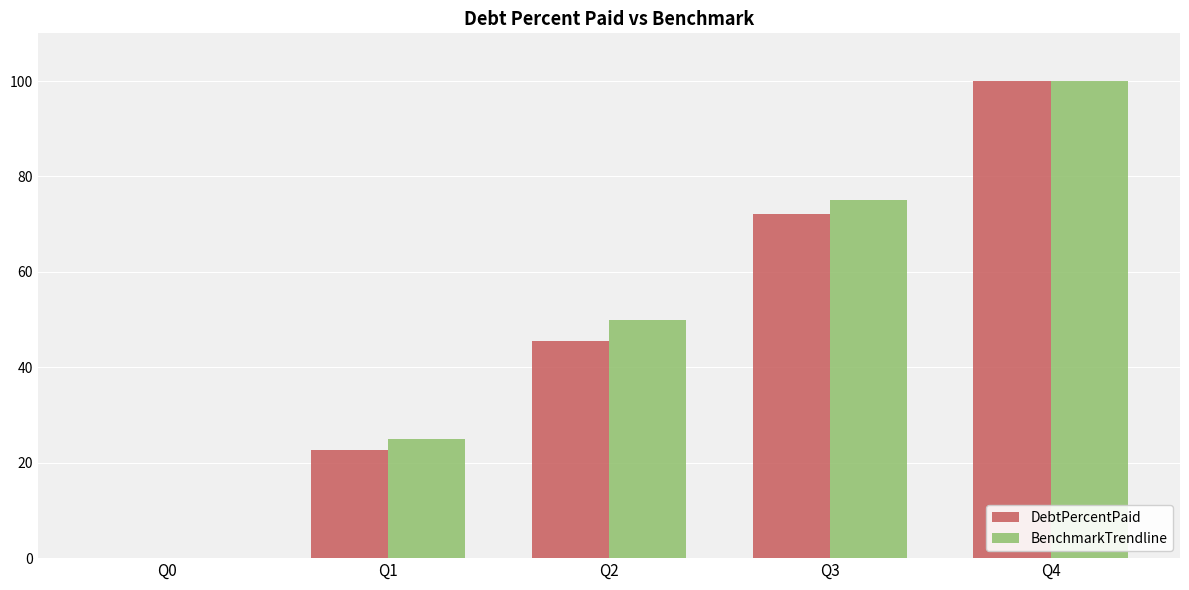

What are all the series names shown in the legend?

DebtPercentPaid, BenchmarkTrendline